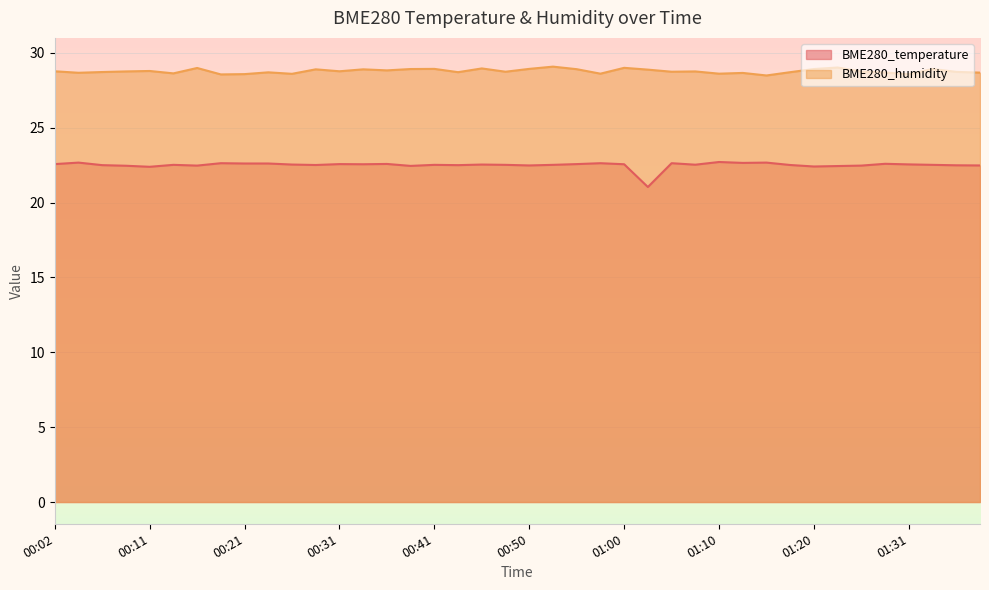

True or false: BME280_temperature has a value of 10.8 at 01:18.

False